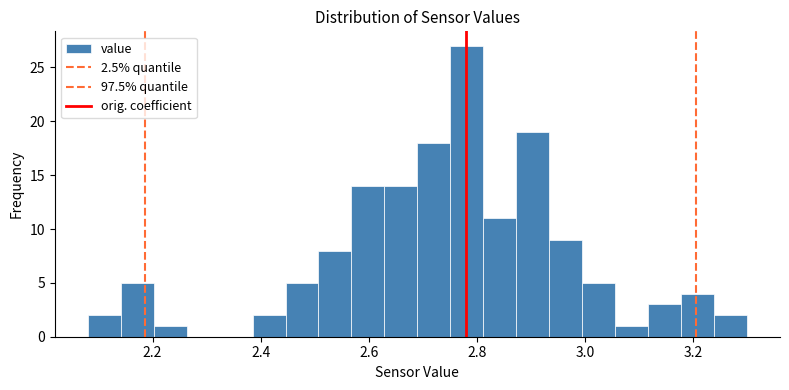

Around what value on the x-axis is the tallest bar? Give the approximate position of its centre, as read against the axis.

2.78